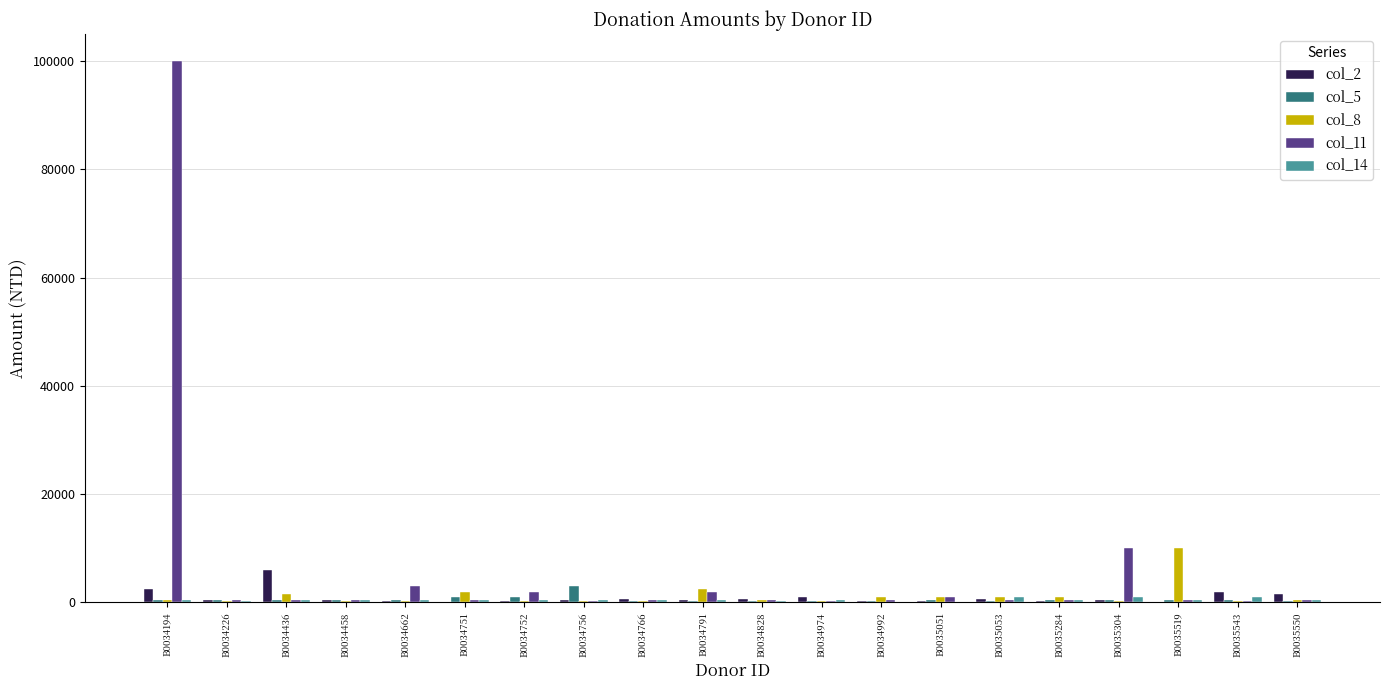

True or false: col_11 has a value of 4864 at B0035304.

False